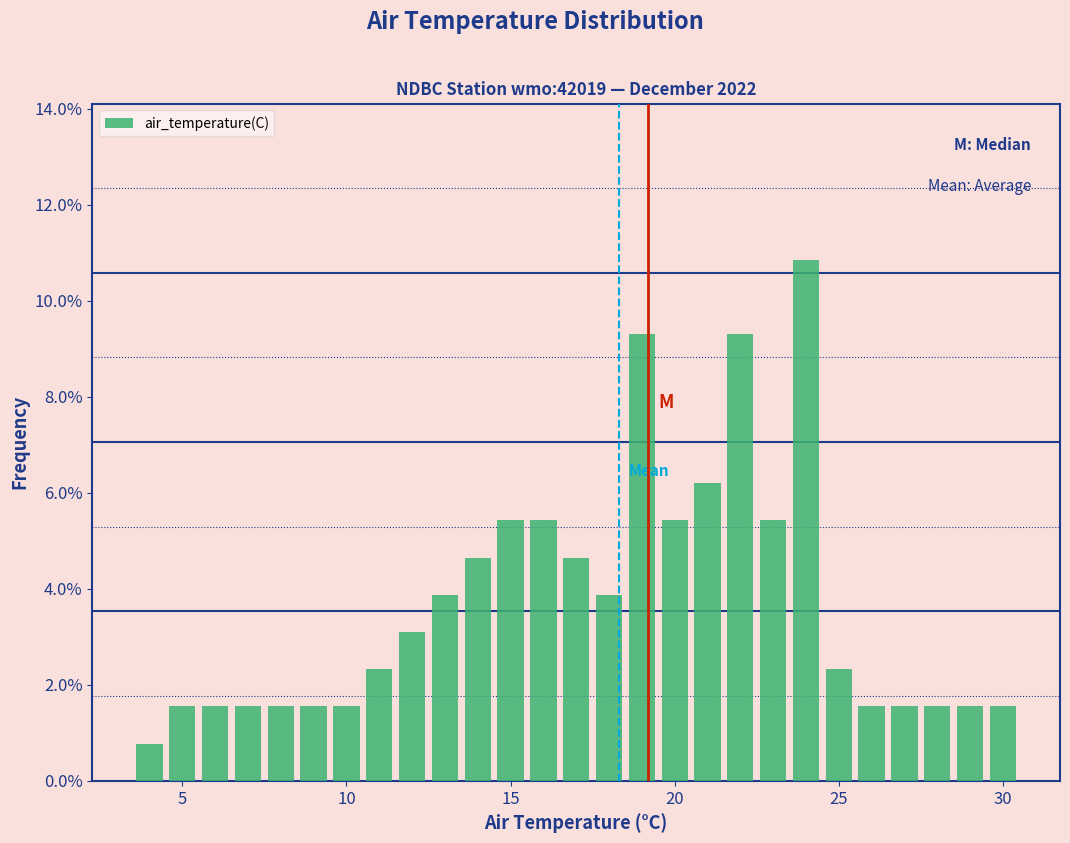

Around what value on the x-axis is the tallest bar? Give the approximate position of its centre, as read against the axis.

24.0